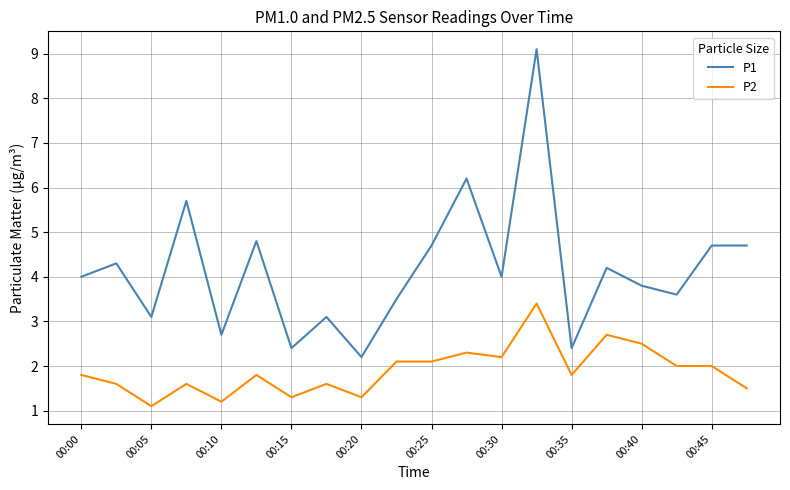

True or false: P2 and P1 cross at least once.

False